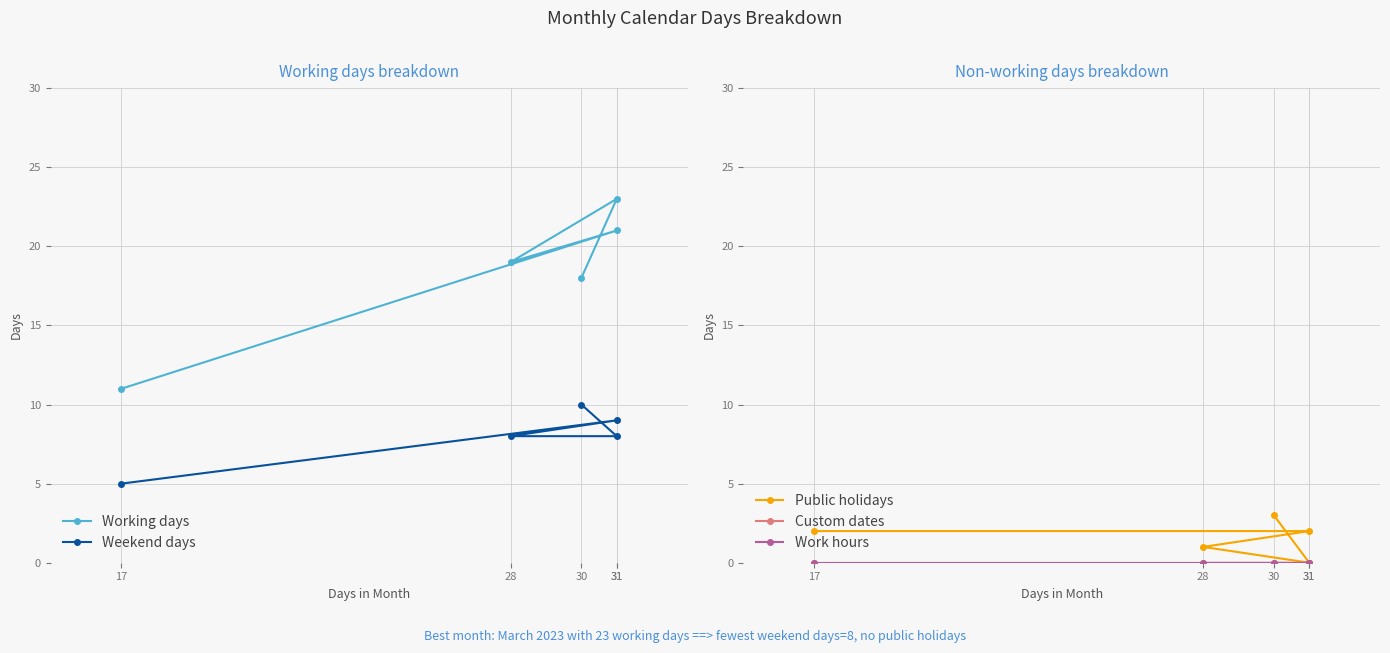

What are all the series names shown in the legend?

Working days, Weekend days, Public holidays, Custom dates, Work hours